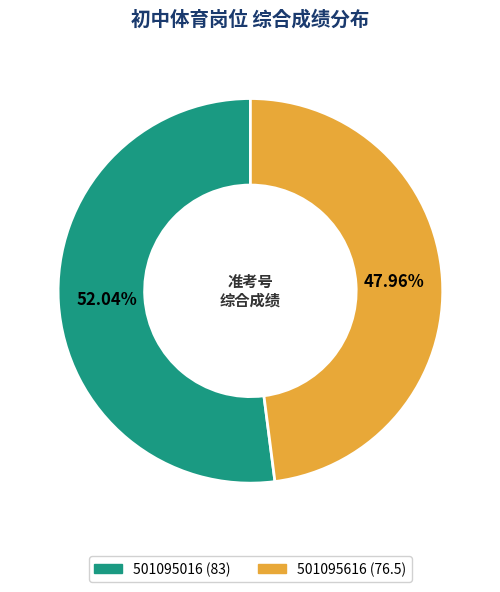

What is the smallest slice in the pie chart?

501095616